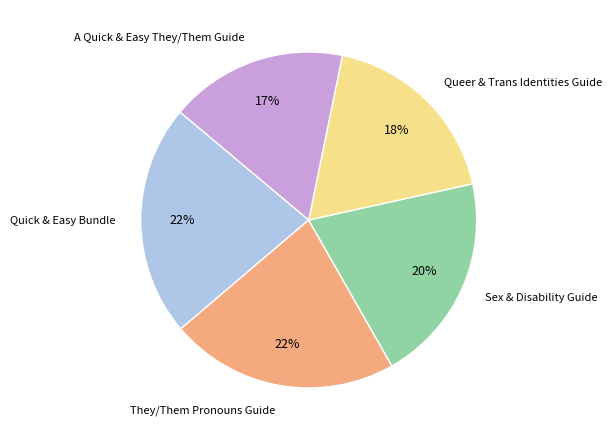

How many slices are in this pie chart?

5